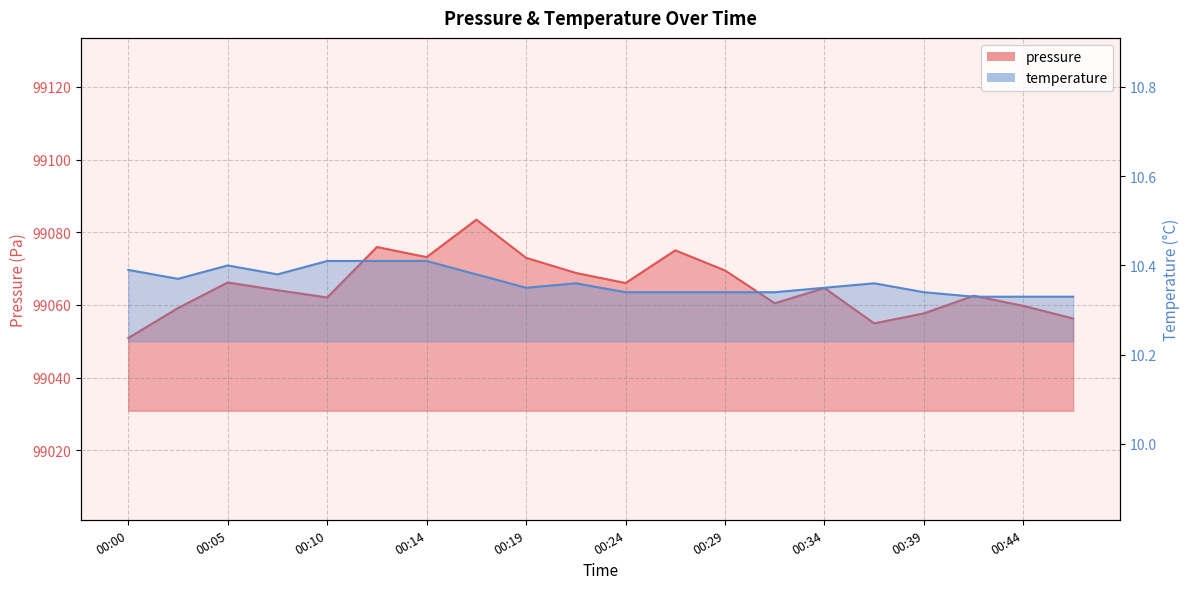

Which label corresponds to the smallest value in the chart?

00:42